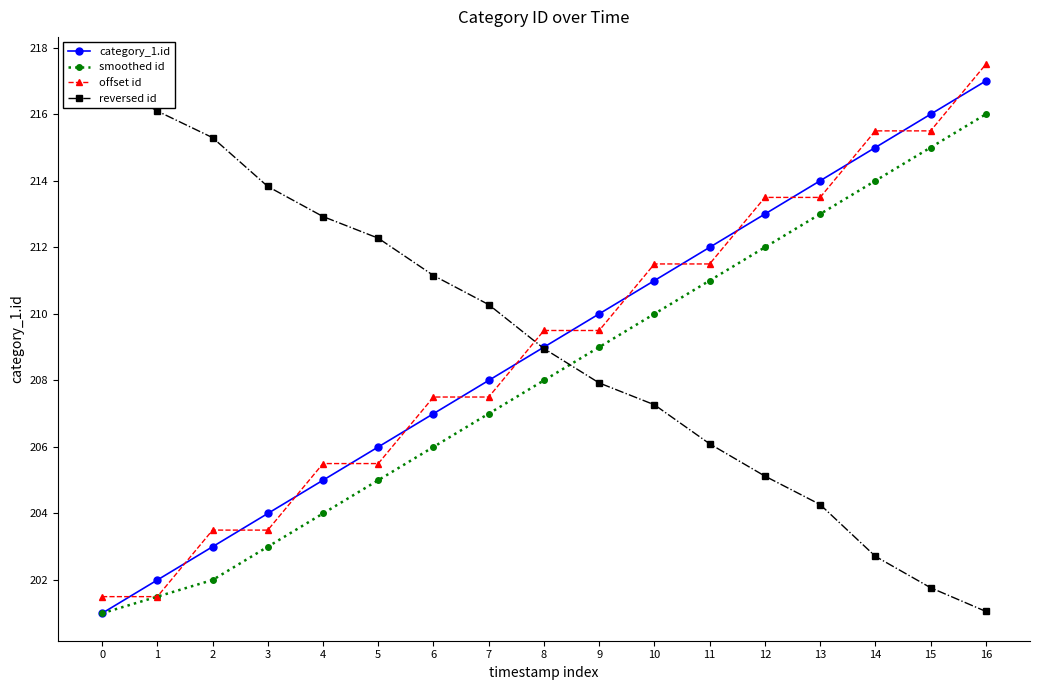

What is the total value across all series at 8?

835.5